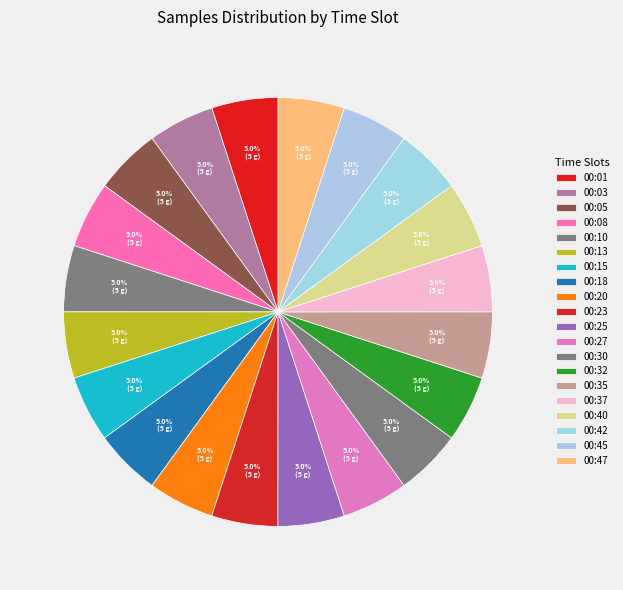

Does 00:40 account for over 50% of the chart?

No